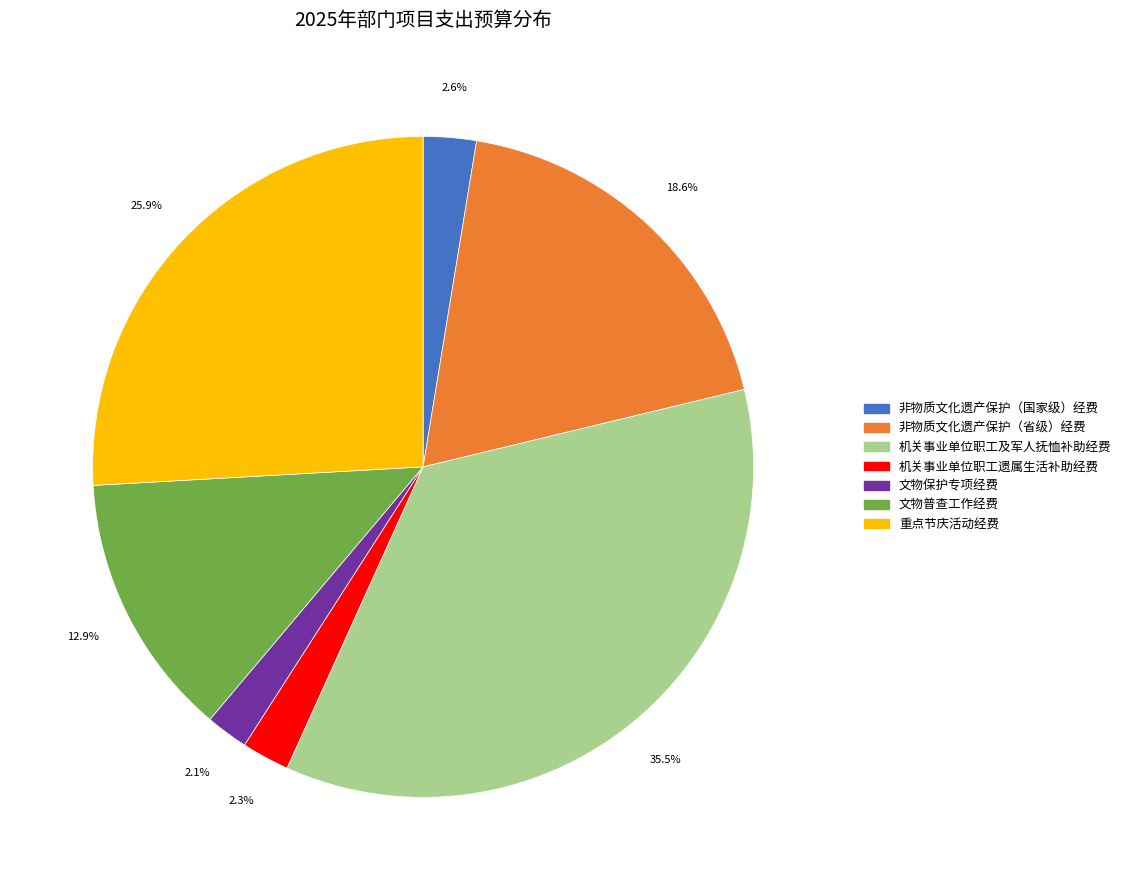

Count the number of slices in the pie.

7